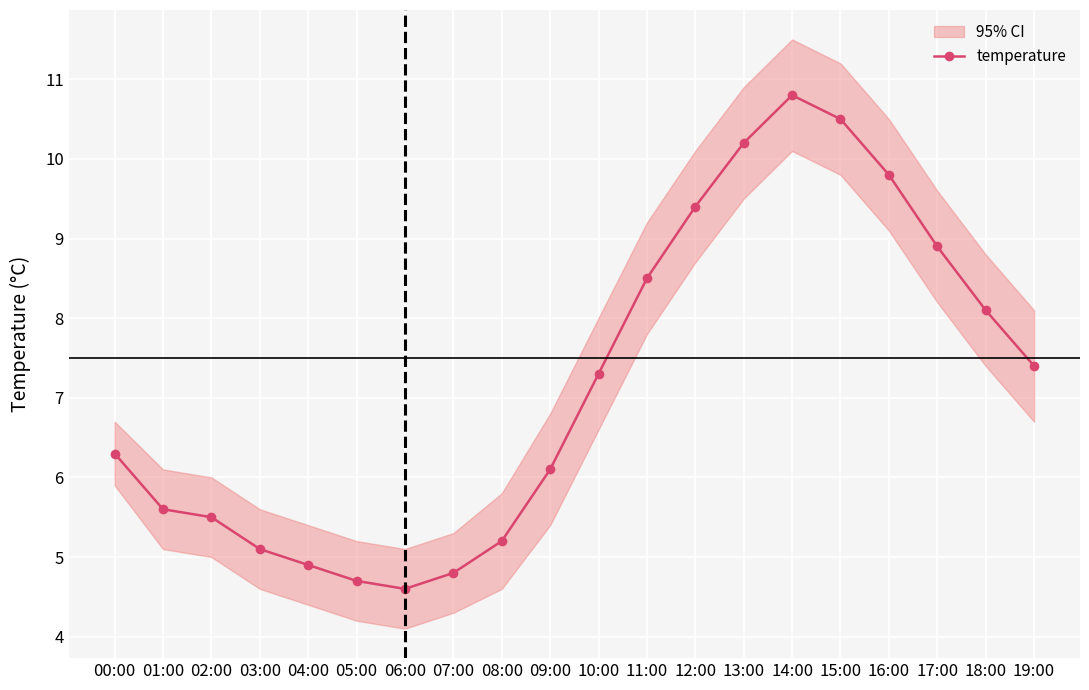

Where does the data first go above 7?

10:00